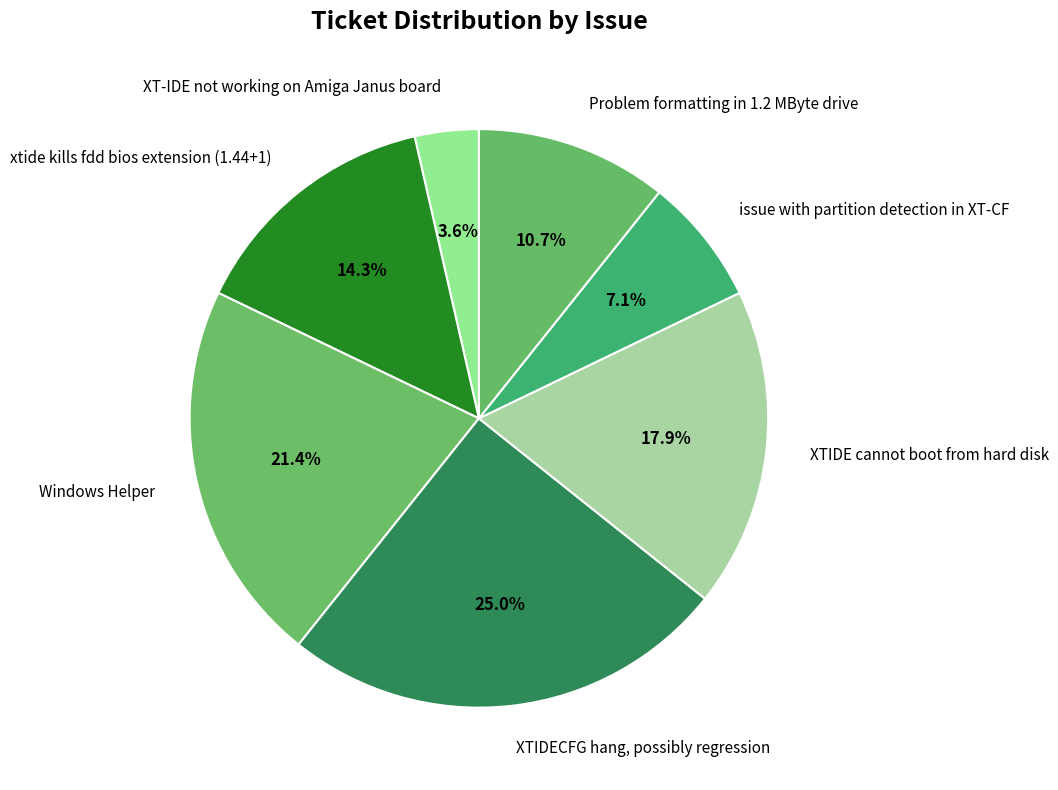

What percentage is the Windows Helper slice, to the nearest percent?

21%